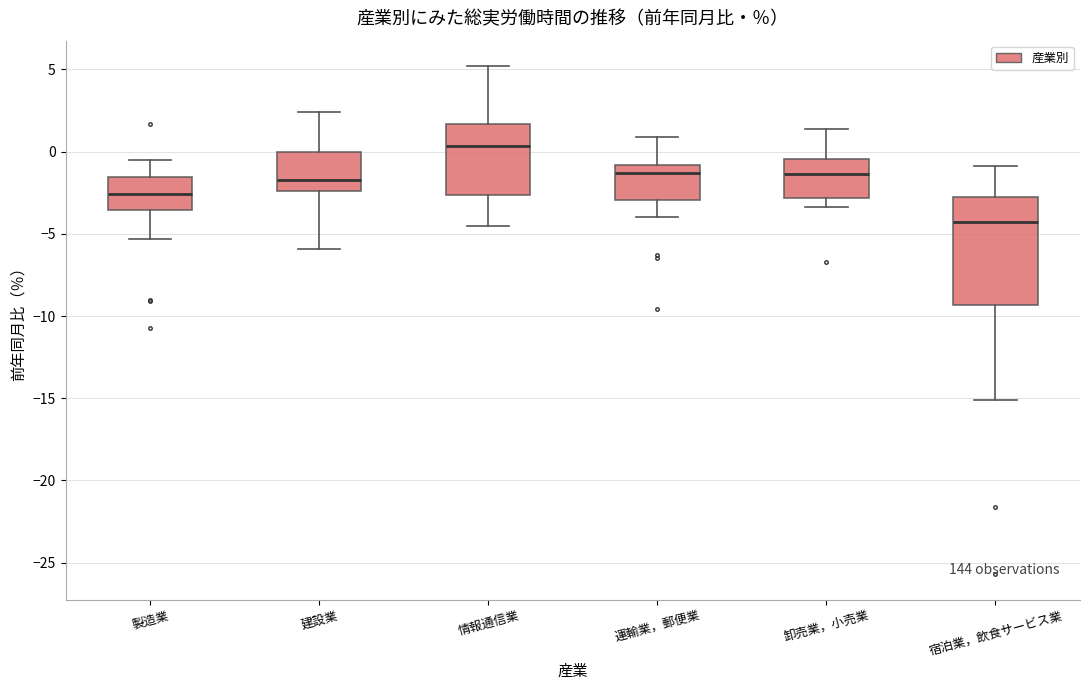

Comparing the boxes themselves (not the whiskers), which one is the tallest?

宿泊業，飲食サービス業